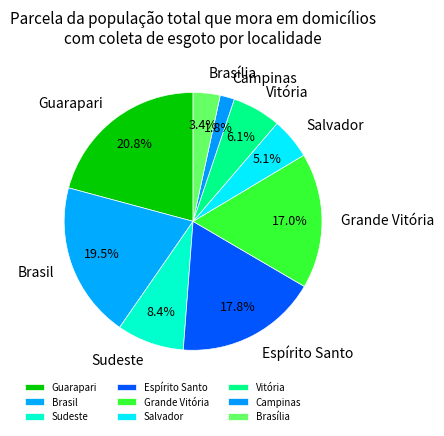

How many segments does this pie chart have?

9